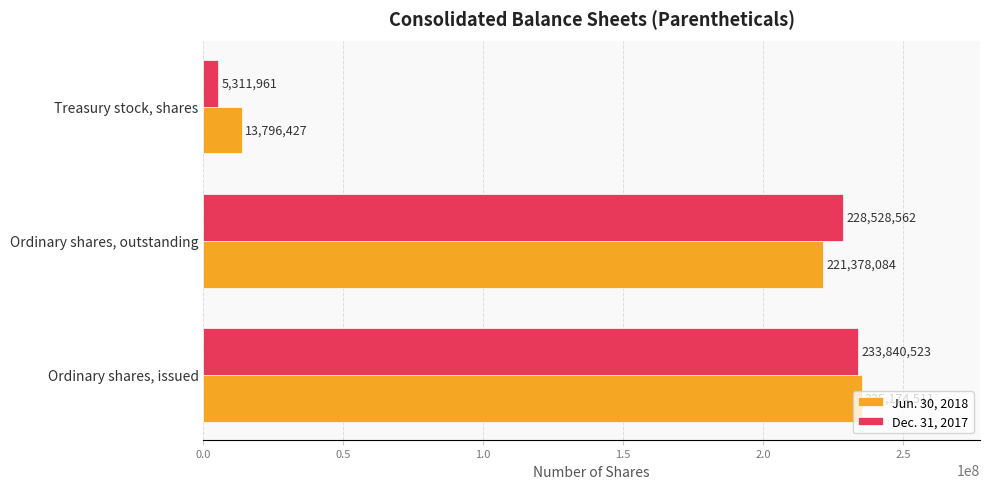

Which series has the largest total across all categories?

Jun. 30, 2018